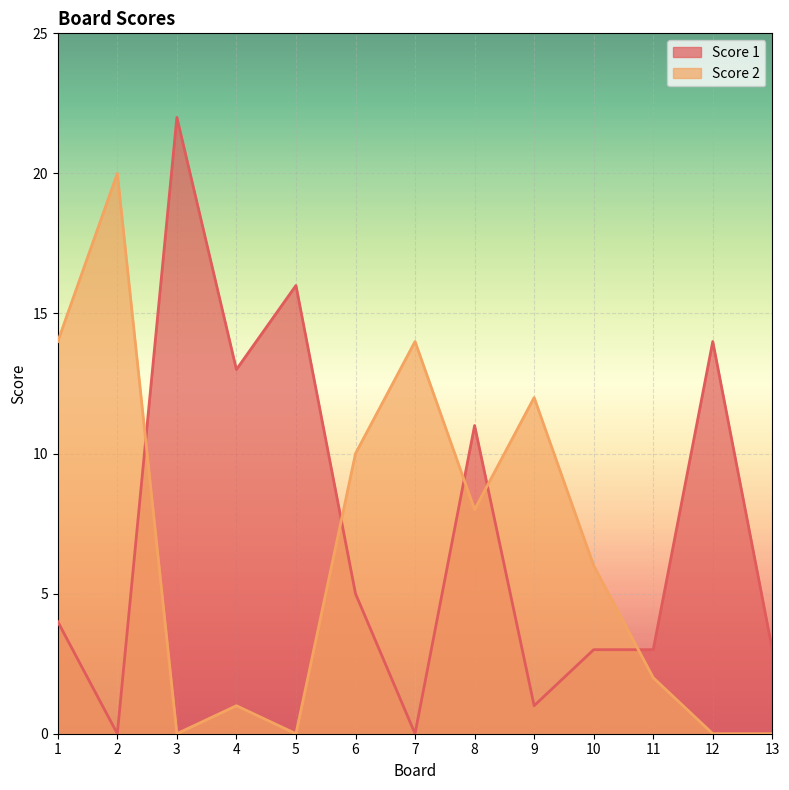

What is the value of the Score 2 point at the 6th from the left?

10